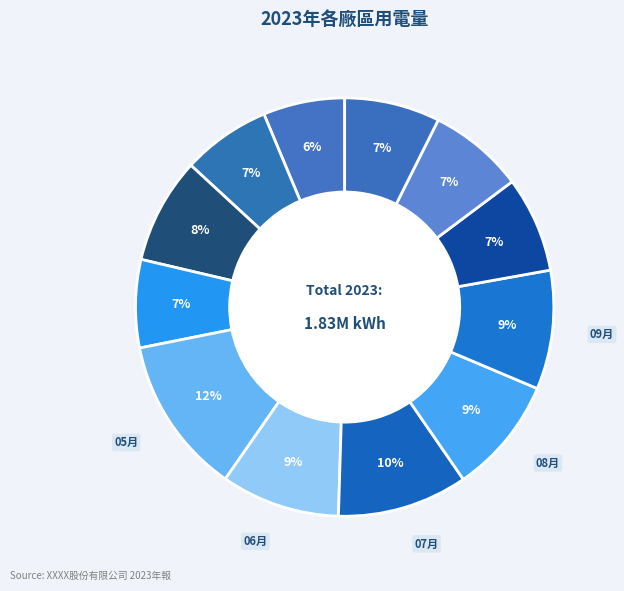

How many slices are in this pie chart?

12